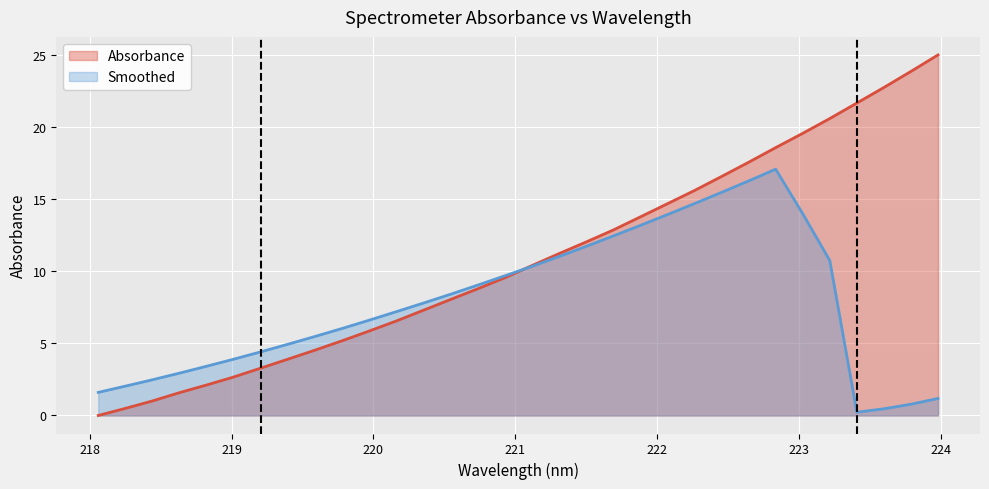

Reading left to right, transcribe all the data shown in this chart.

218.0596=0.0	218.2508=0.5	218.442=1.0	218.6332=1.6	218.8244=2.1	219.0156=2.7	219.2067=3.3	219.3979=3.9	219.589=4.5	219.7801=5.2	219.9712=5.9	220.1623=6.6	220.3533=7.3	220.5444=8.0	220.7354=8.8	220.9264=9.6	221.1174=10.4	221.3083=11.2	221.4993=12.0	221.6902=12.9	221.8812=13.8	222.0721=14.7	222.263=15.6	222.4538=16.6	222.6447=17.6	222.8355=18.6	223.0264=19.6	223.2172=20.6	223.408=21.7	223.5987=22.7	223.7895=23.9	223.9802=25.0